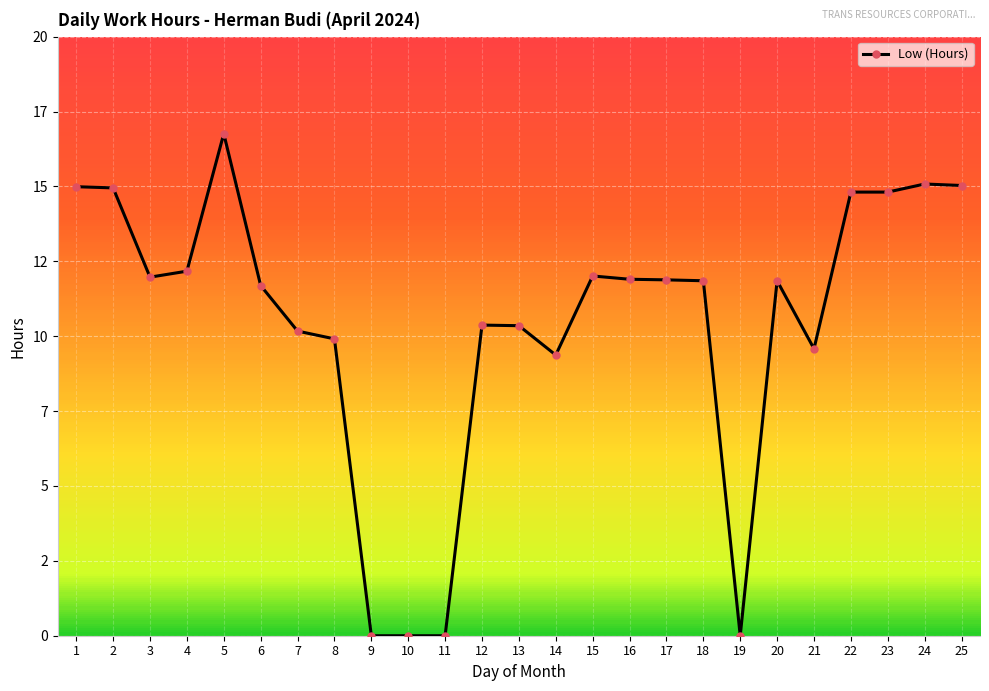

Between 24 and 15, which is larger?

24